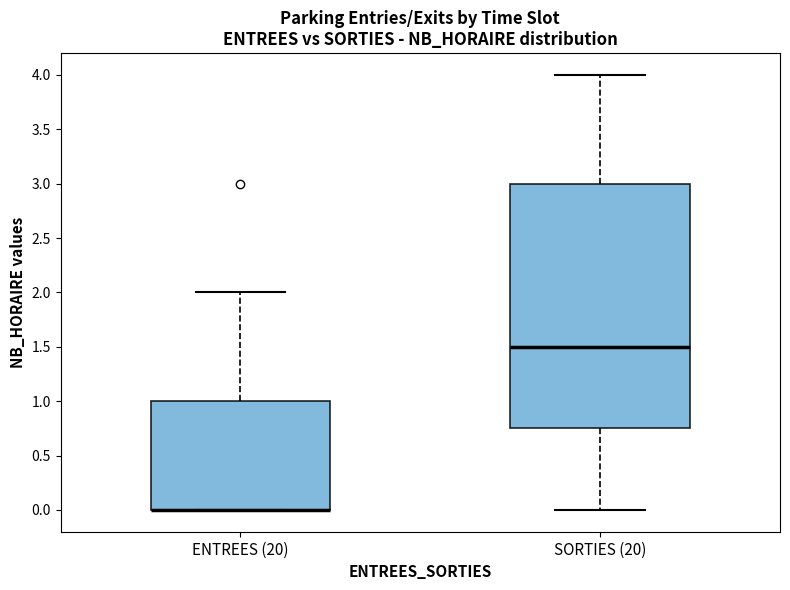

Where is the upper edge of the box for ENTREES (20) on the y-axis? The values are not printed on the chart, so give them approximately, as read against the axis.

1.00